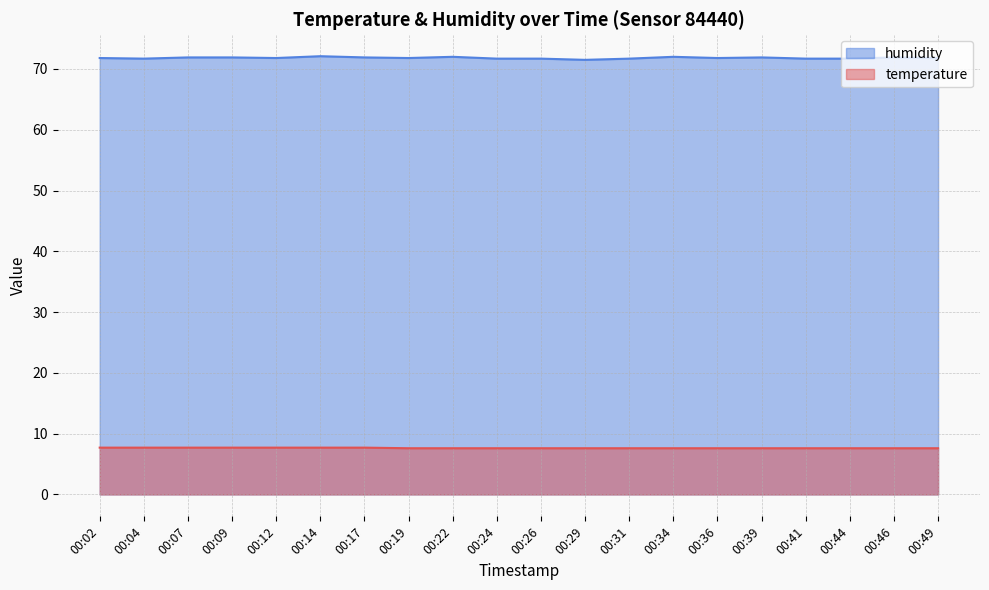

How many categories are shown in the chart?

20